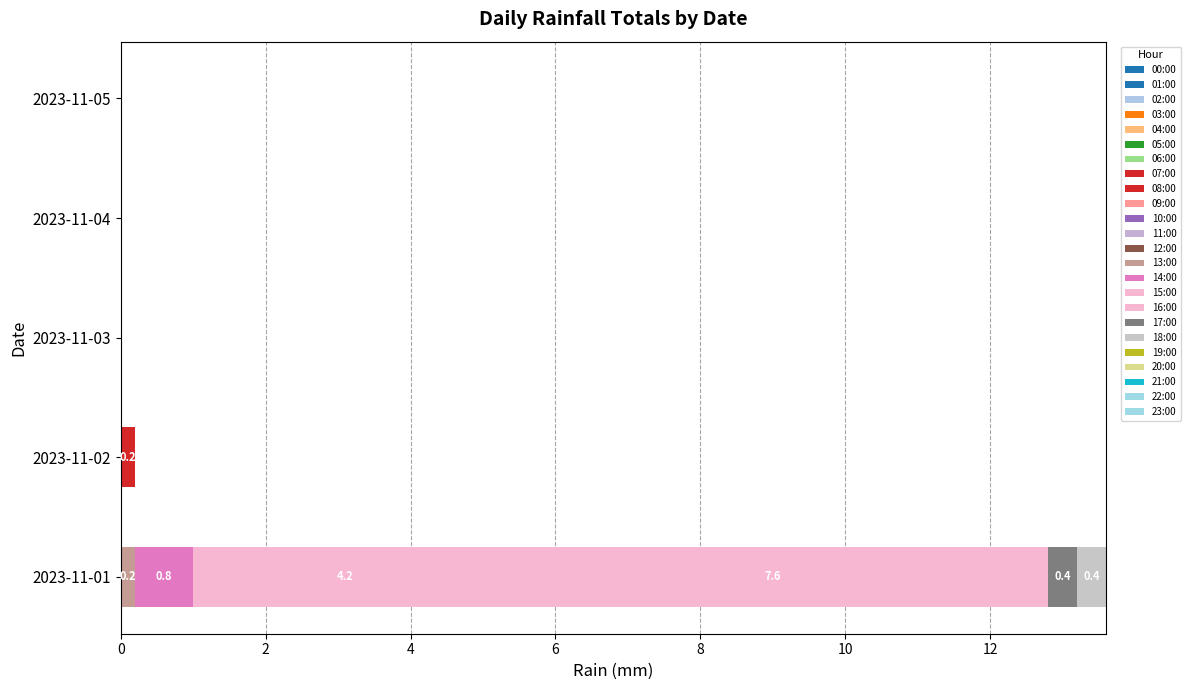

What is the label of the 17th bar from the right?

07:00